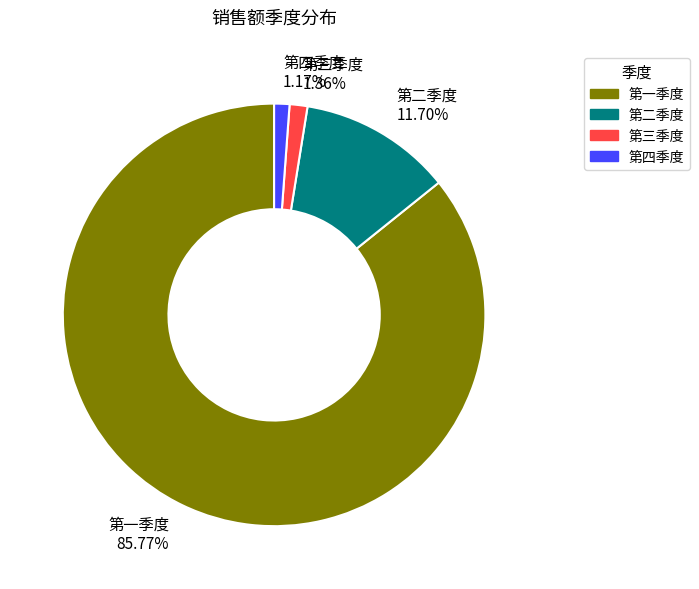

How many segments does this pie chart have?

4